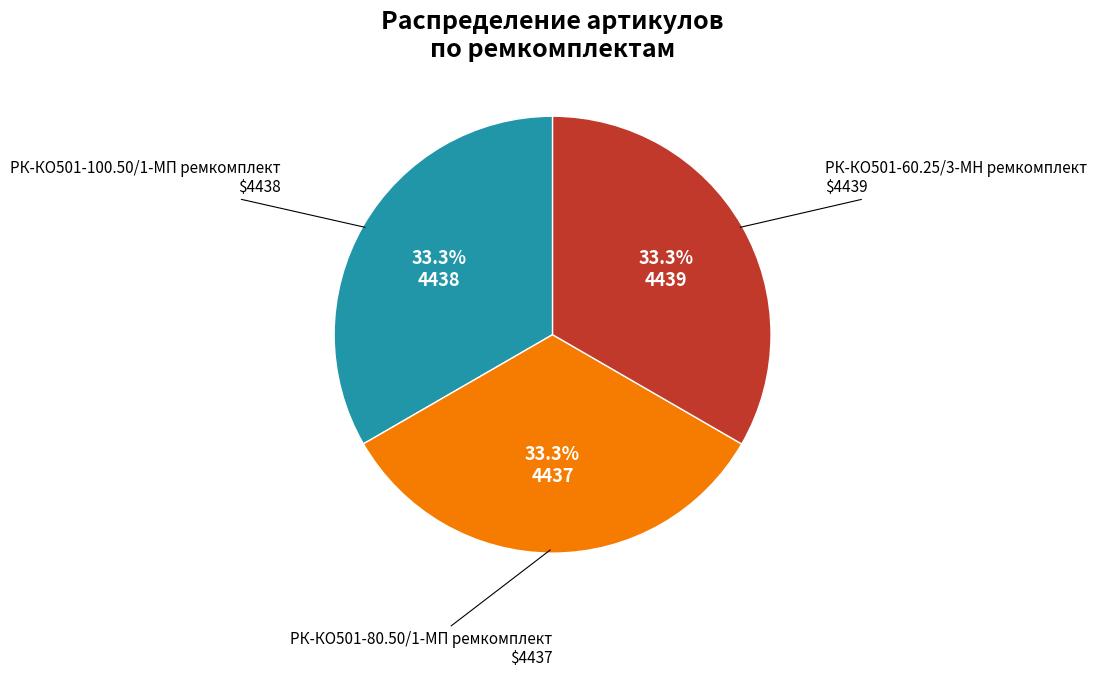

Does any single category account for the majority?

No